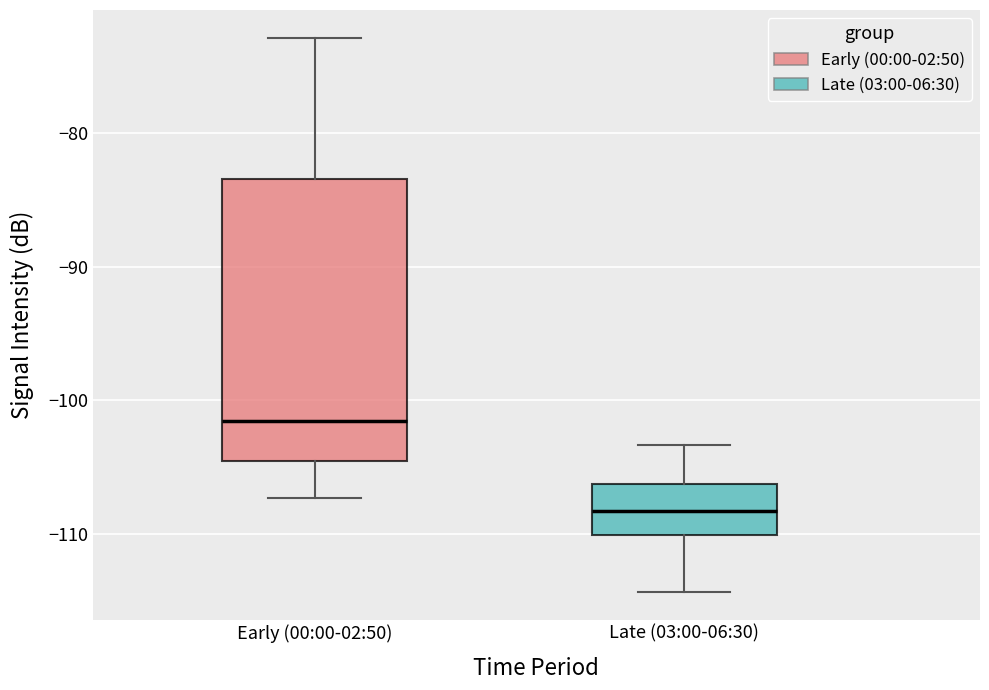

Reading left to right, read every box against the y-axis: the position of its median line, the range the box covers, and the ends of its whiskers. The values are not printed on the chart, so give them approximately, as read against the axis.

Early (00:00-02:50): median -101, box -104 to -83, whiskers -107 to -73
Late (03:00-06:30): median -108, box -110 to -106, whiskers -114 to -103